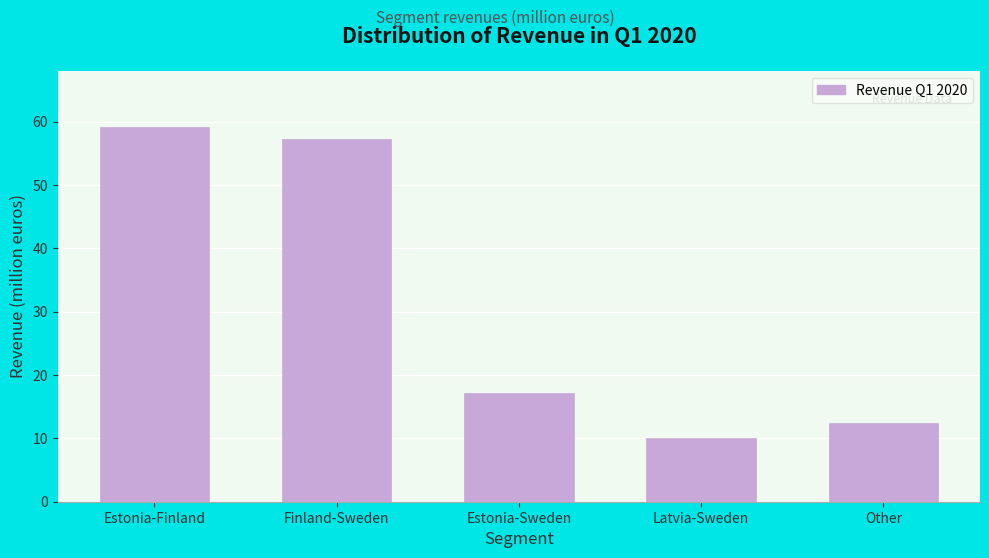

Reading left to right, extract all data points from this chart.

Estonia-Finland=59.2	Finland-Sweden=57.2	Estonia-Sweden=17.2	Latvia-Sweden=10.1	Other=12.5